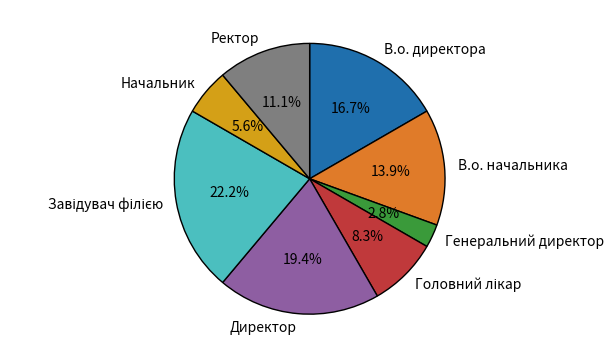

Does any single category account for the majority?

No